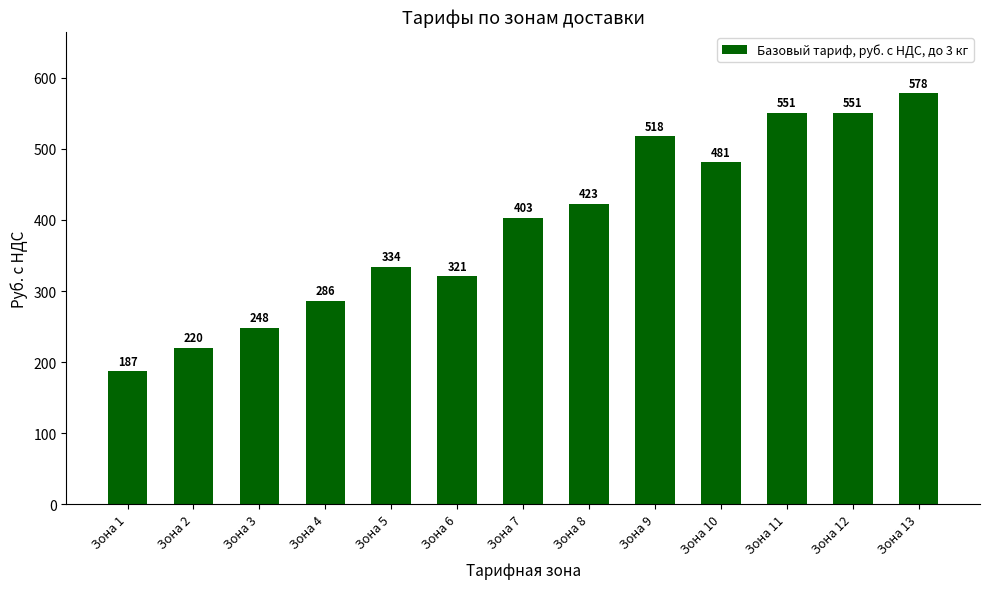

Reading left to right, transcribe all the data shown in this chart.

187	220	248	286	334	321	403	423	518	481	551	551	578